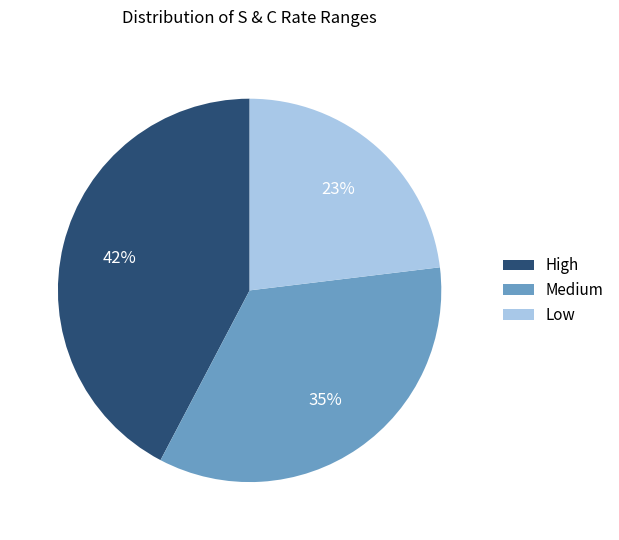

What is the largest slice in the pie chart?

High